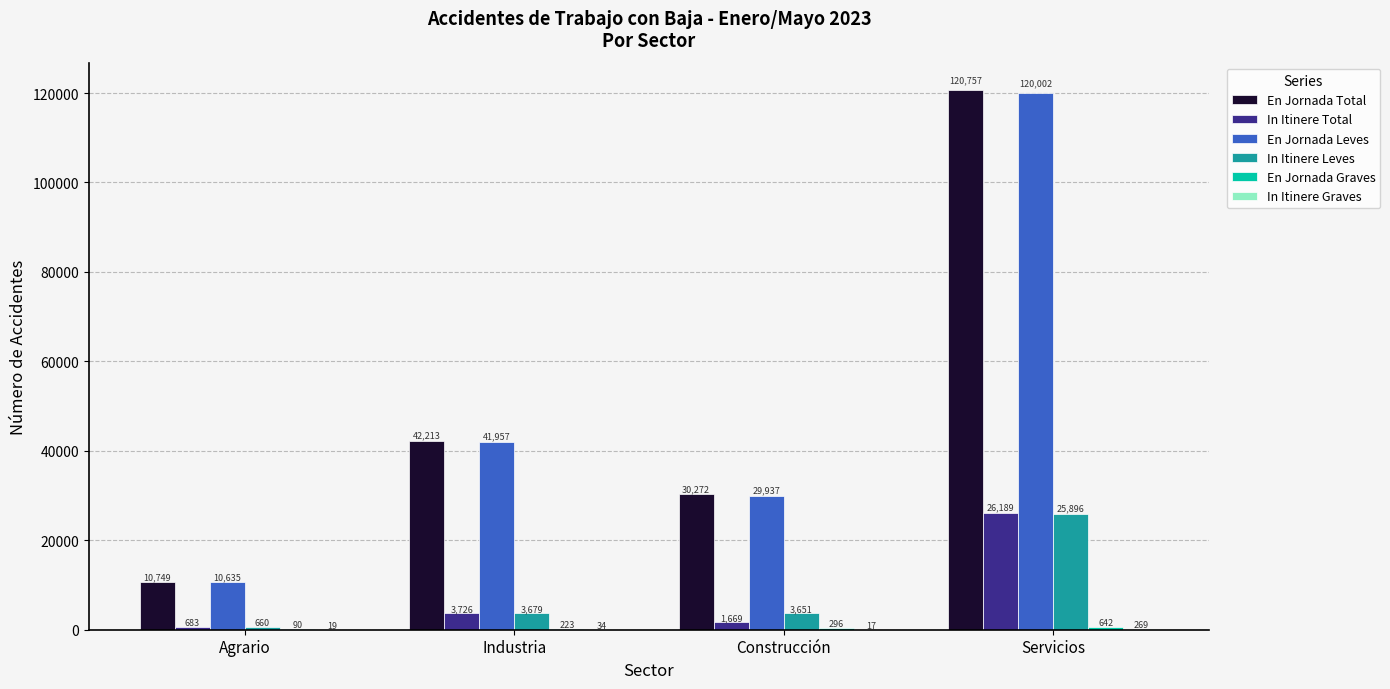

What is the total value across all series at Agrario?

22836